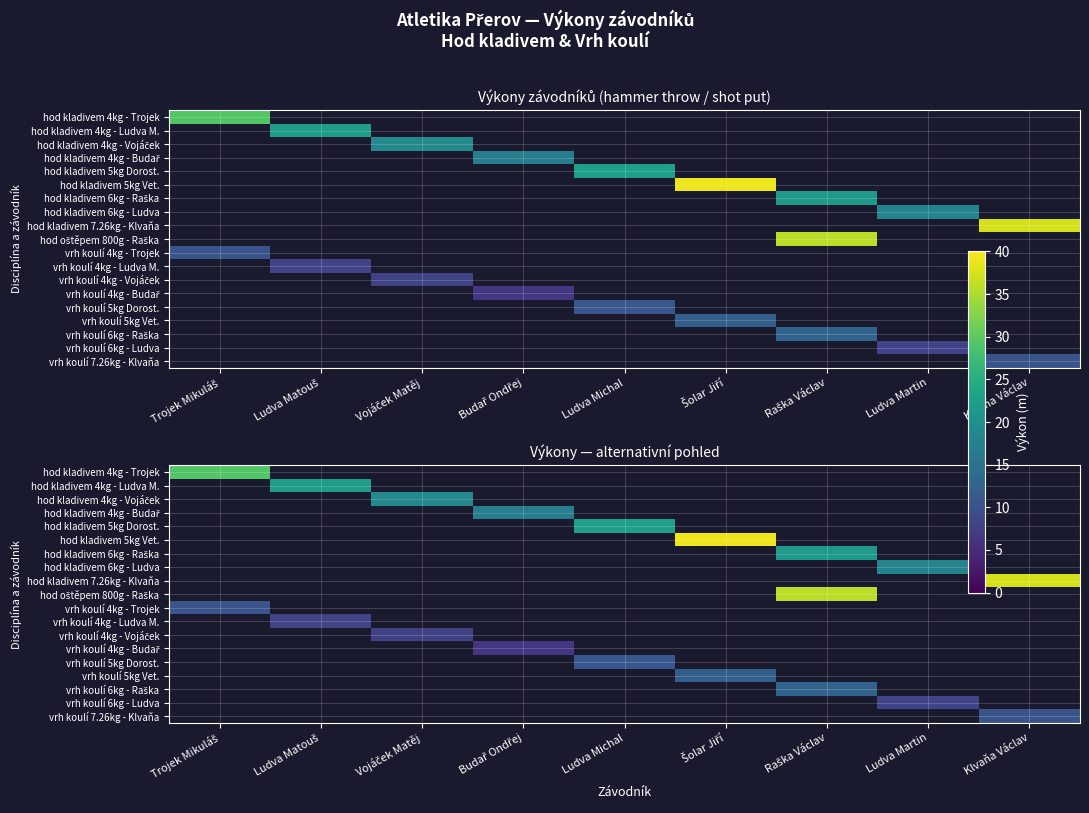

Which category has the lowest value across all series?

Ludva Matouš